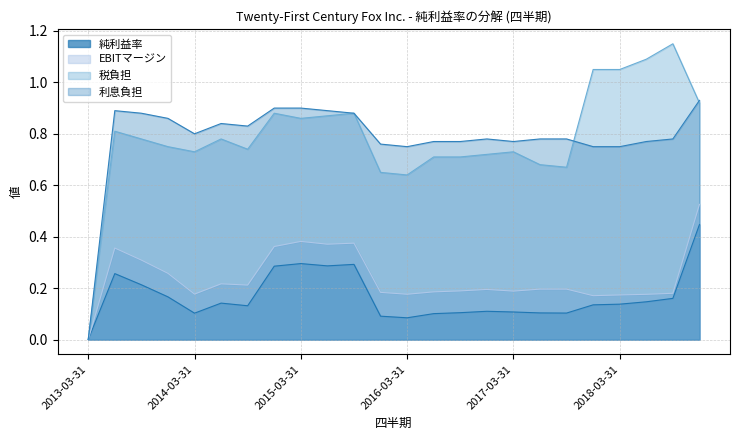

Which series has the widest spread of values?

税負担